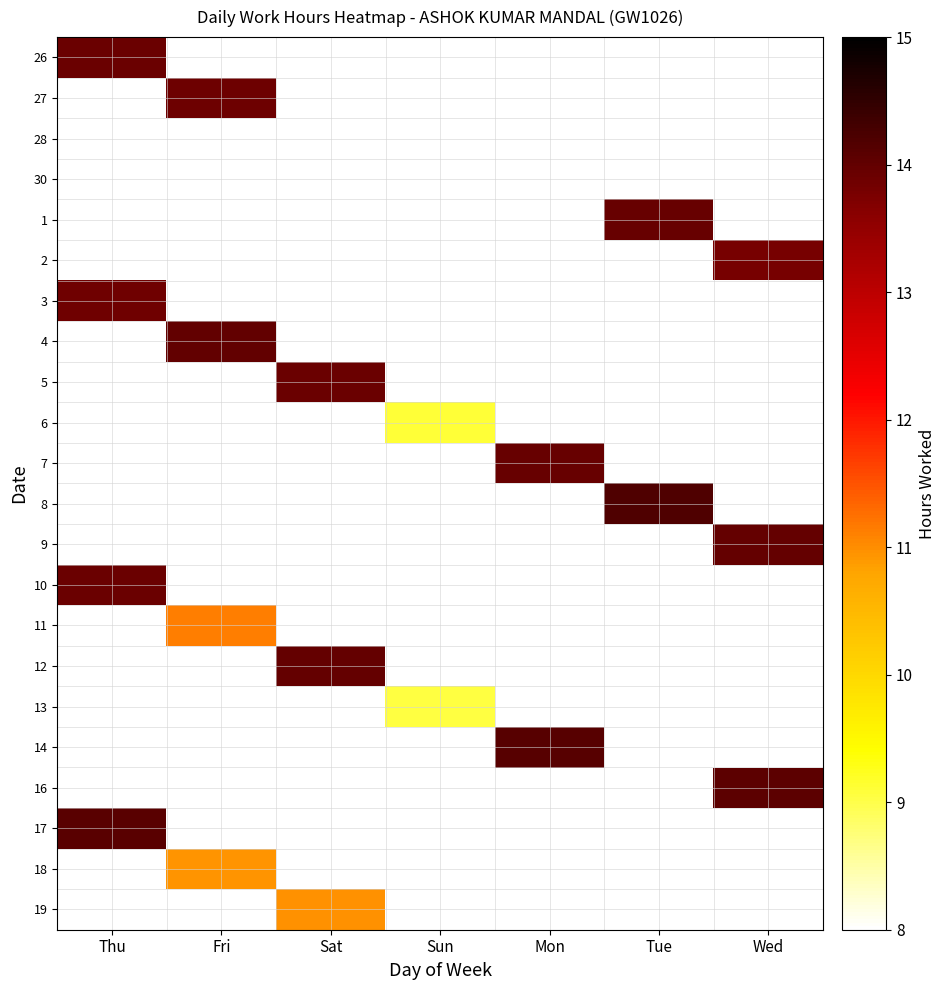

Count the number of categories in the chart.

7